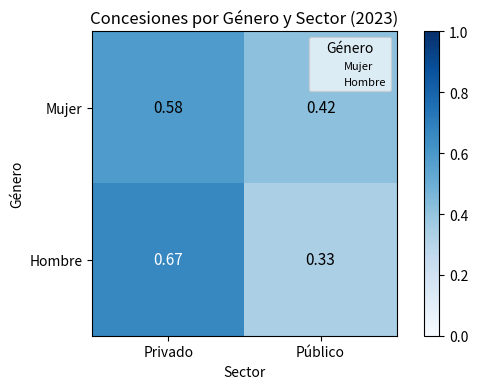

Rank the series at Público from lowest to highest value.

Hombre, Mujer